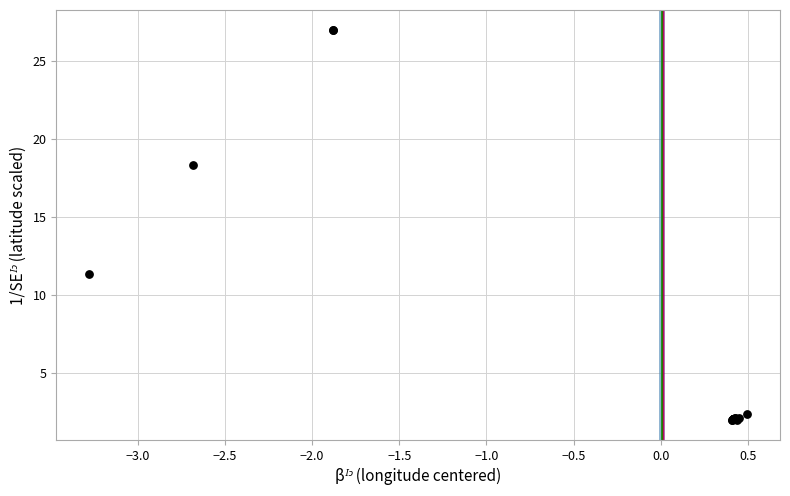

What Y value in the scatter plot is closest to 14?

11.4